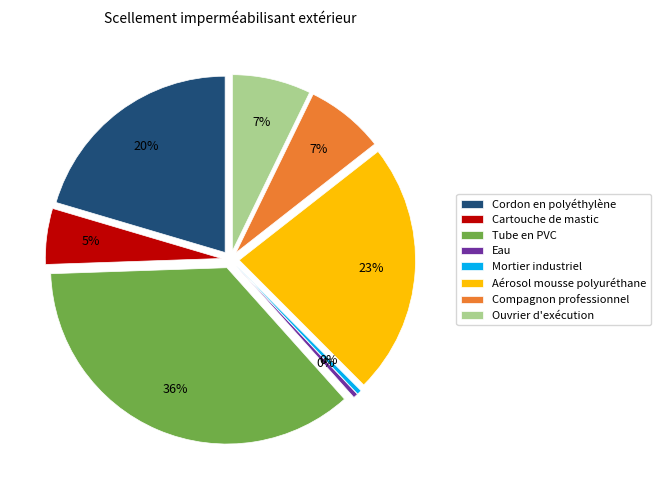

How many segments does this pie chart have?

8